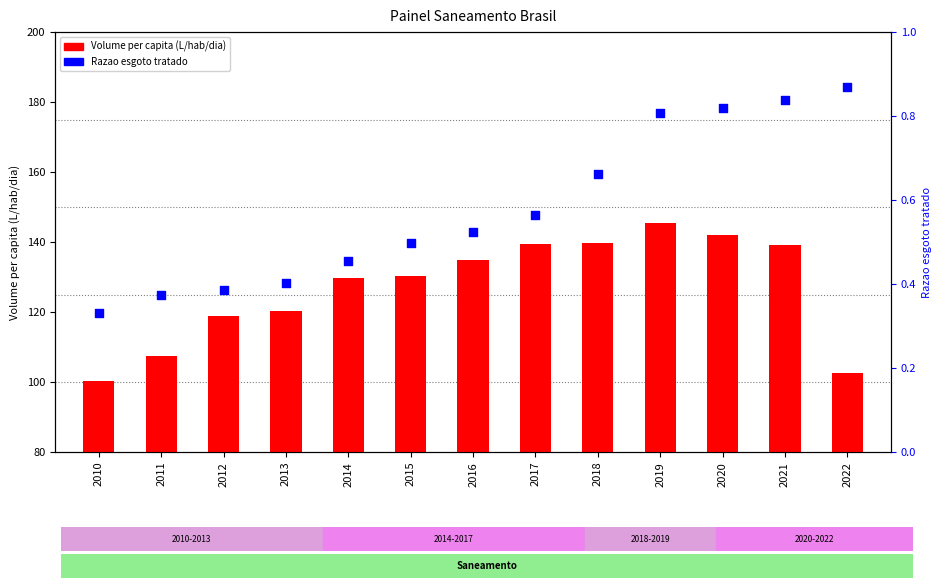

Which series contains the highest Y value?

Volume per capita